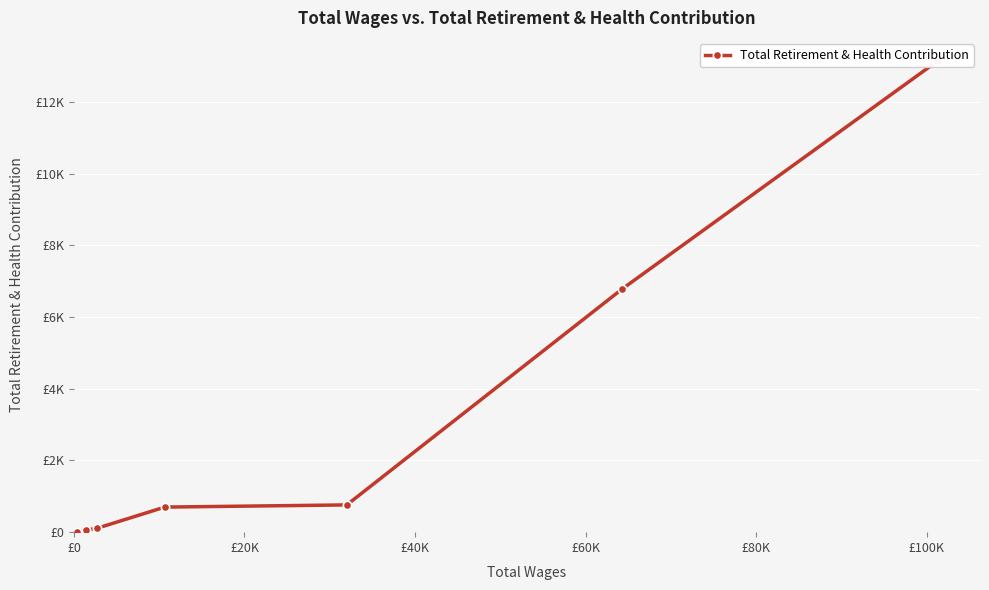

Is it true that the value at £100K is 15?

False